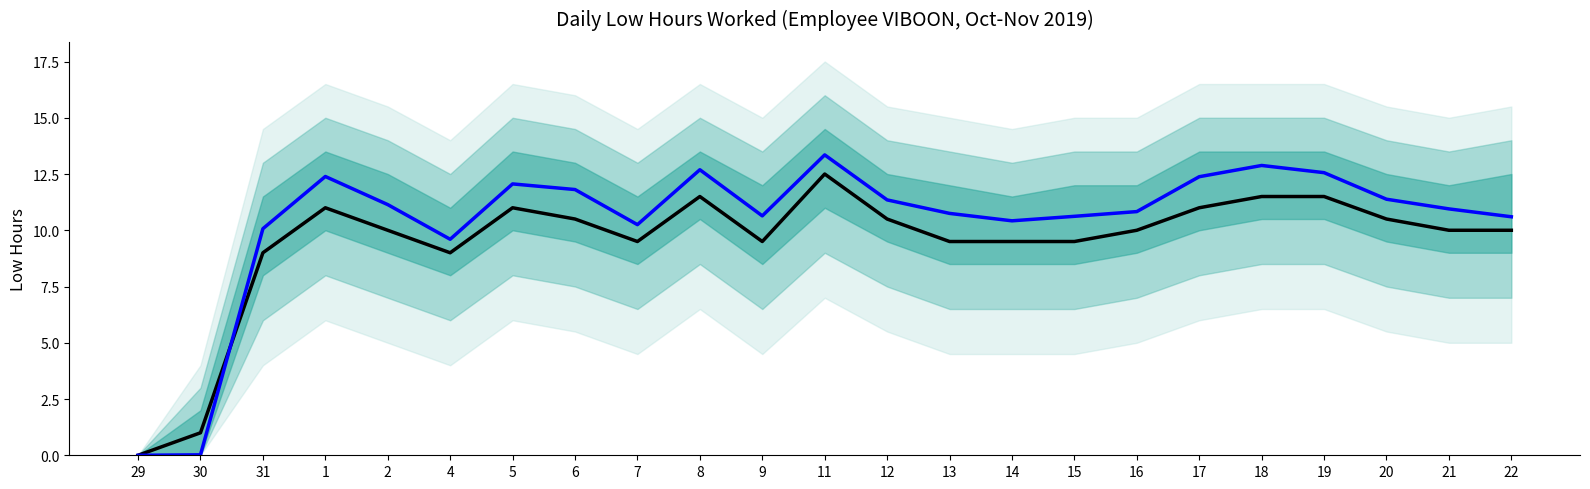

Between 8 and 21, which series saw the biggest shift?

CY